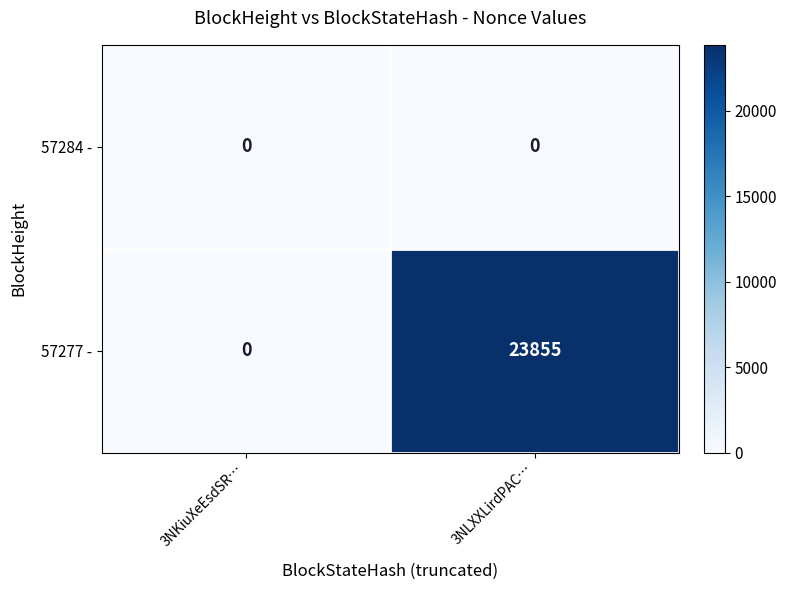

Which label corresponds to the largest value in the chart?

3NLXXLirdPAC…